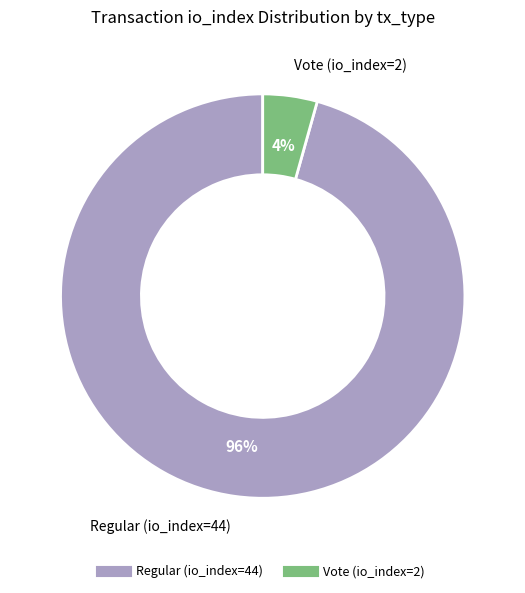

How many slices are in this pie chart?

2